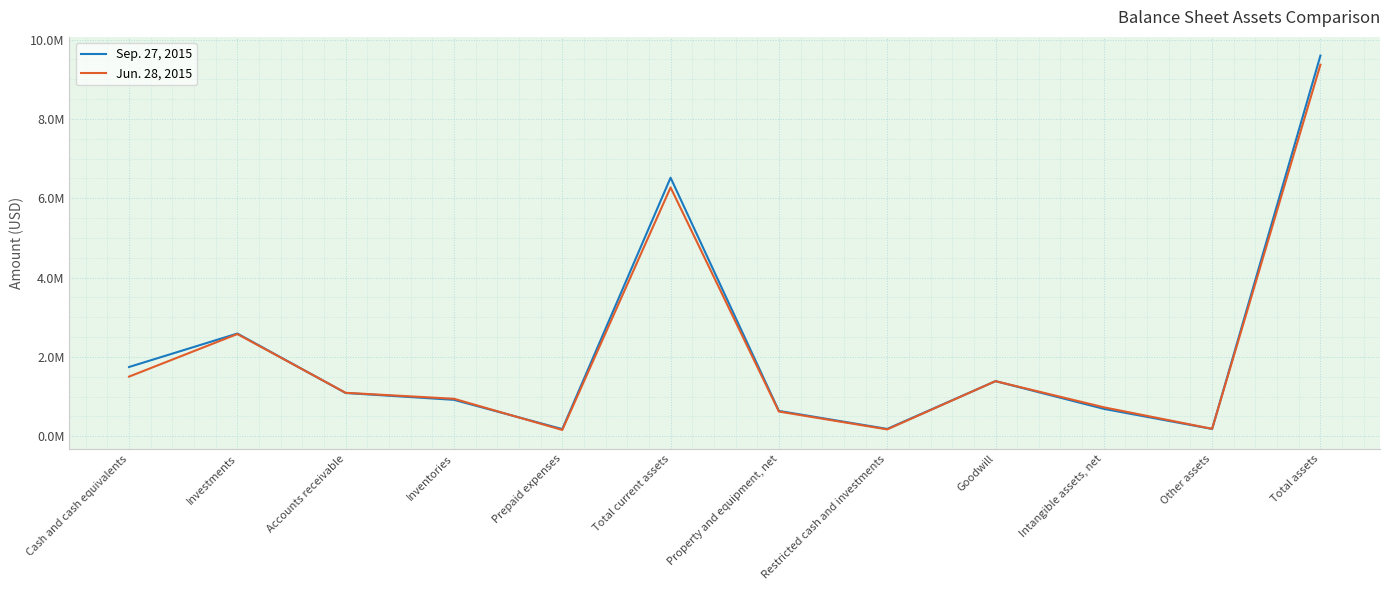

What value does the Jun. 28, 2015 series have at Other assets?

185763